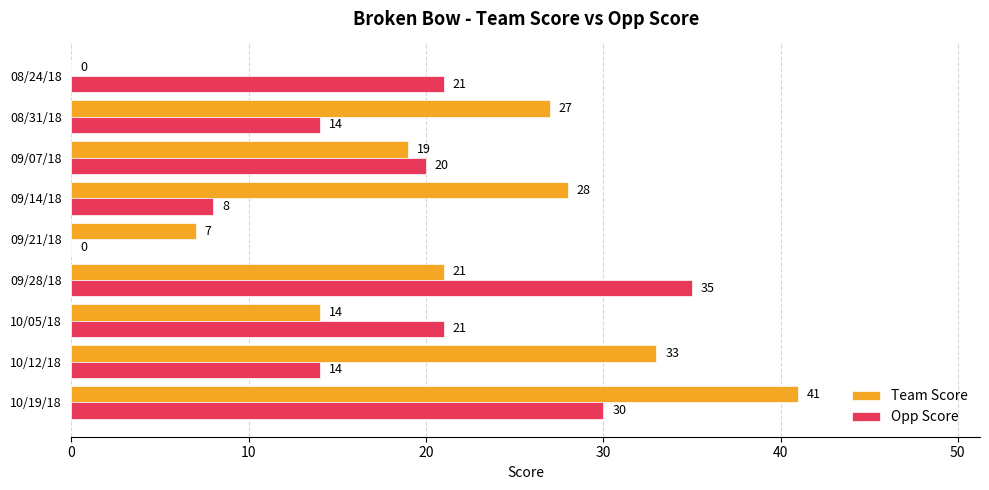

Which label corresponds to the largest value in the chart?

10/19/18